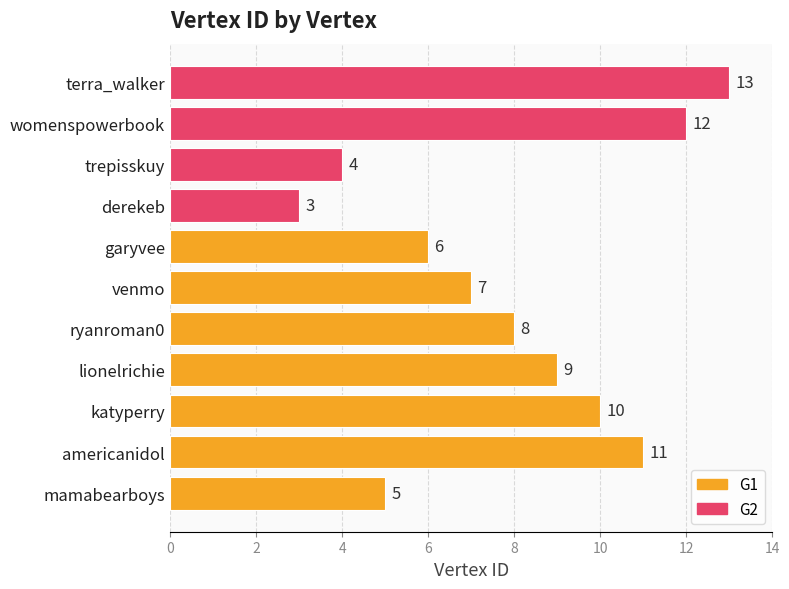

Read the value at venmo, to the nearest 10.

10